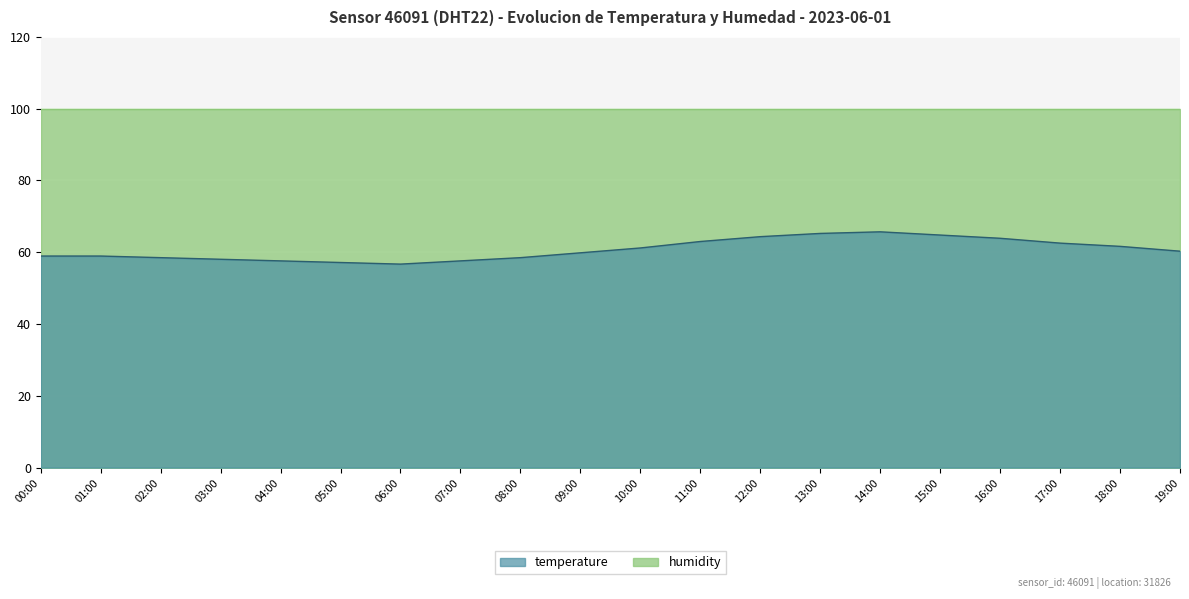

Where is the first local maximum?

14:00